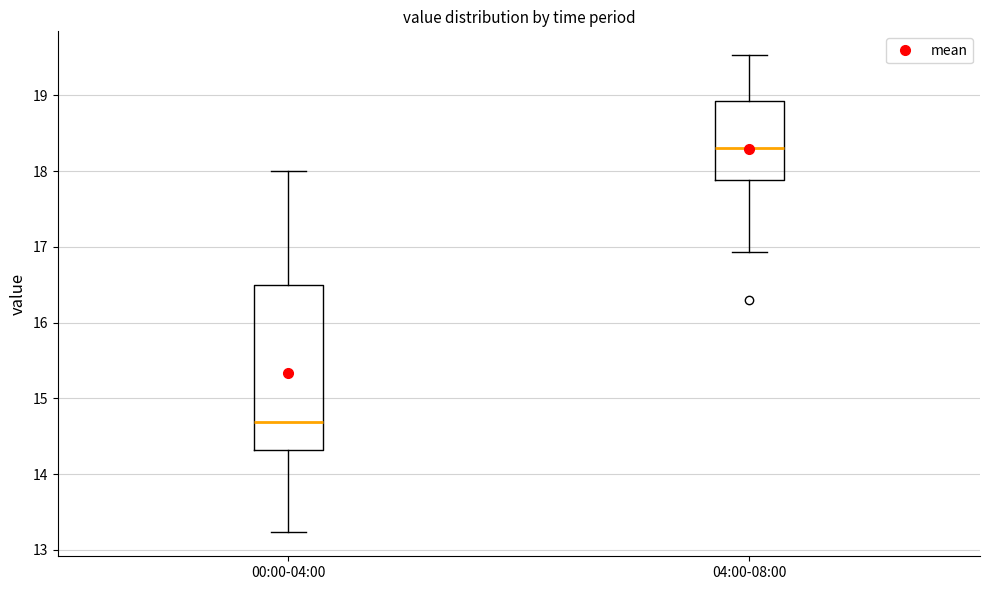

Which box is the tallest, from its lower edge to its upper edge?

00:00-04:00